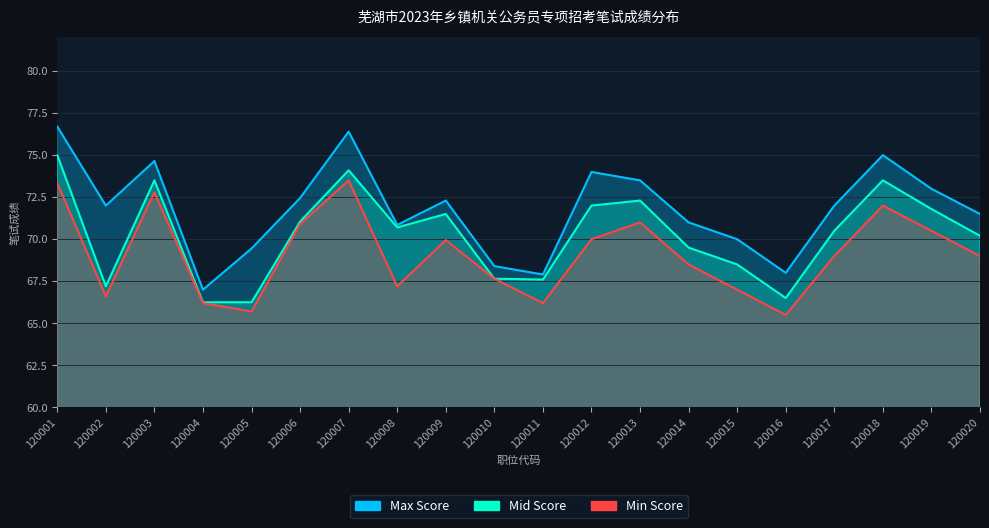

What is the average value of the Mid Score series?

70.3